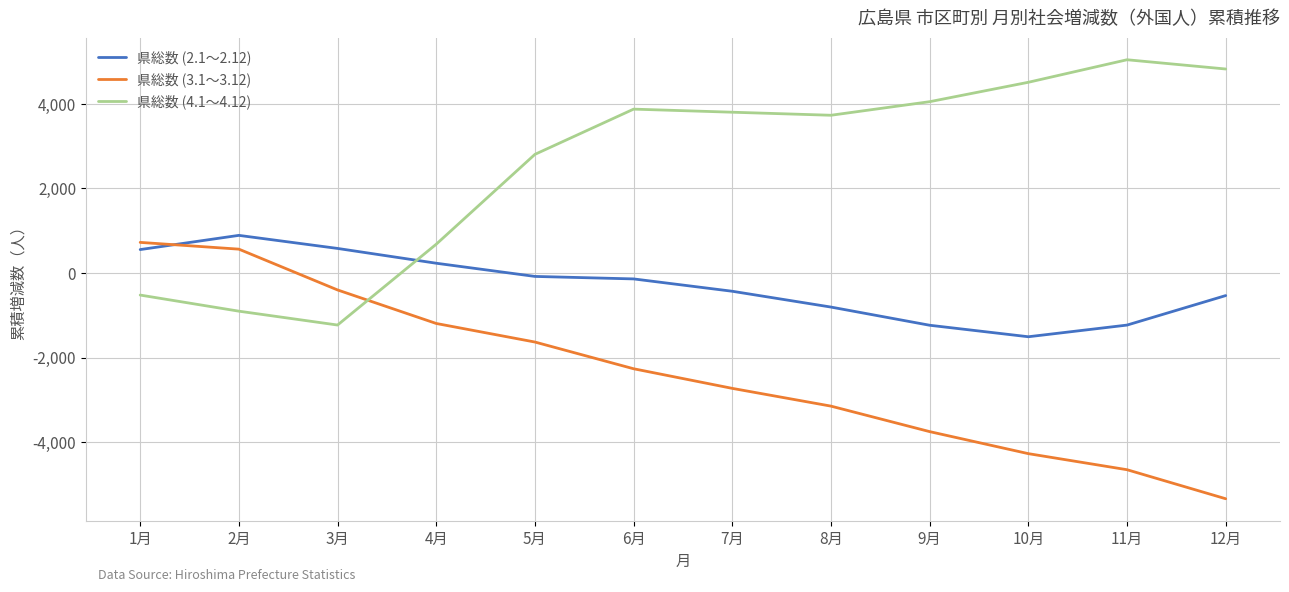

Rank the series at 11月 from lowest to highest value.

県総数 (3.1～3.12), 県総数 (2.1～2.12), 県総数 (4.1～4.12)